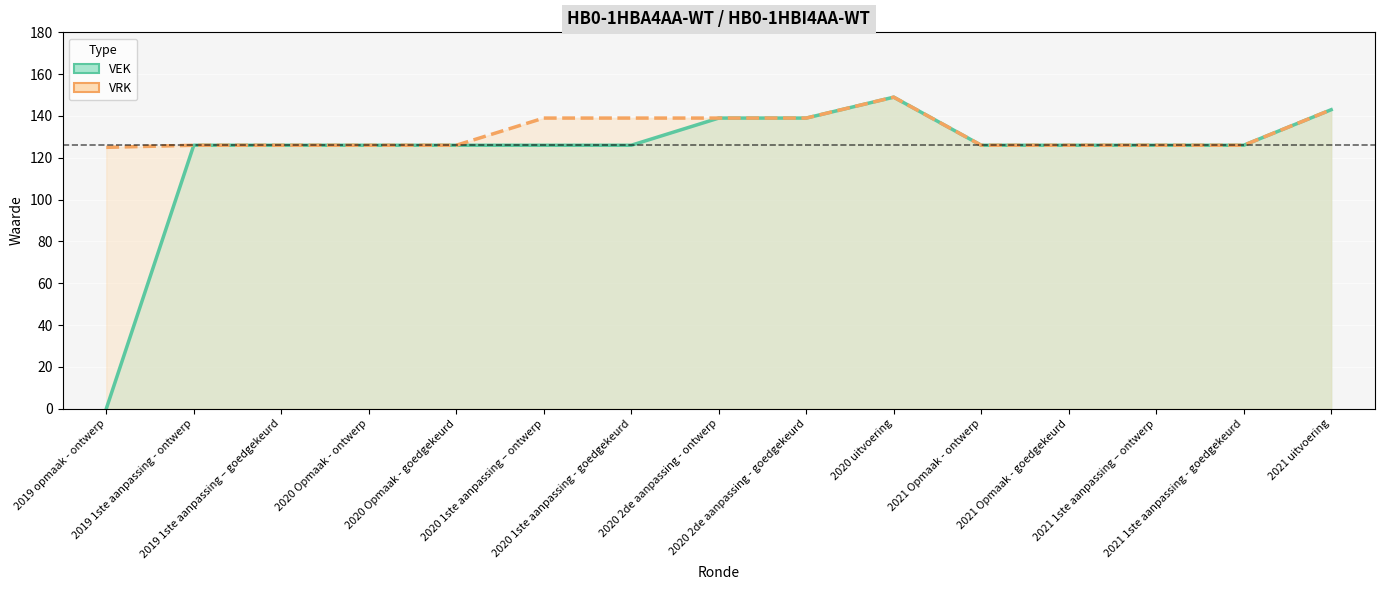

Read the VEK value at 2020 uitvoering.

149